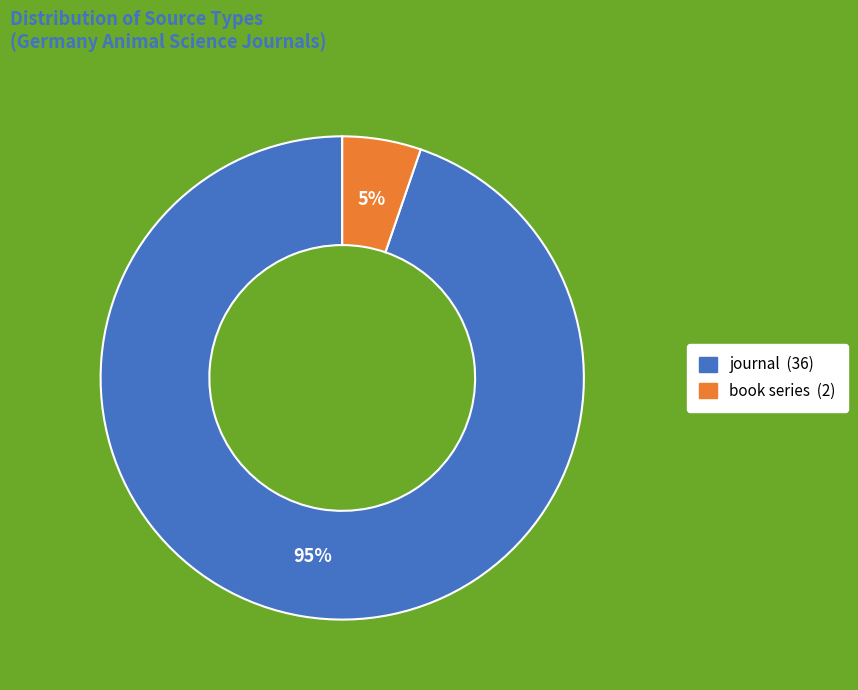

To the nearest percent, what portion does journal represent?

95%